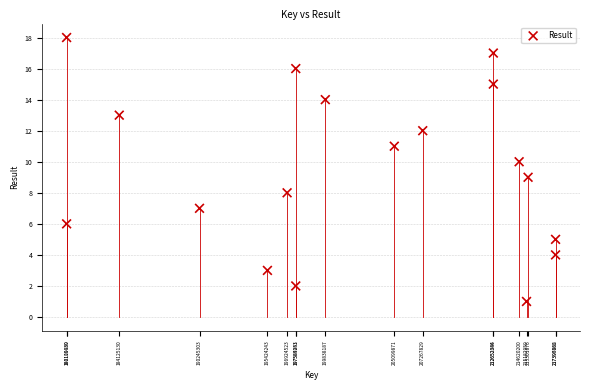

What is the range of Y values (max minus min)?

17